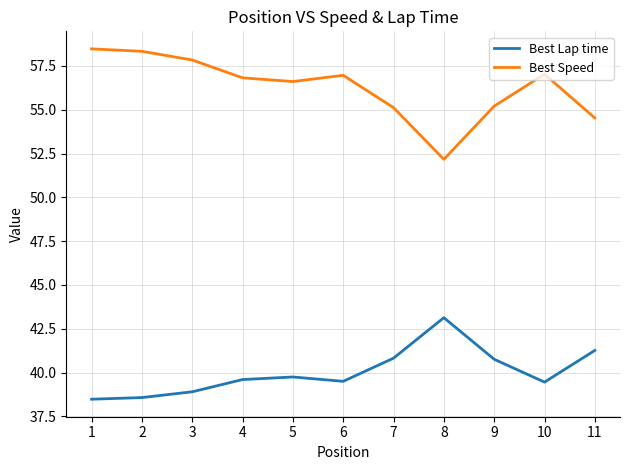

The Best Lap time series shows 41.3 at 11. True or false?

True